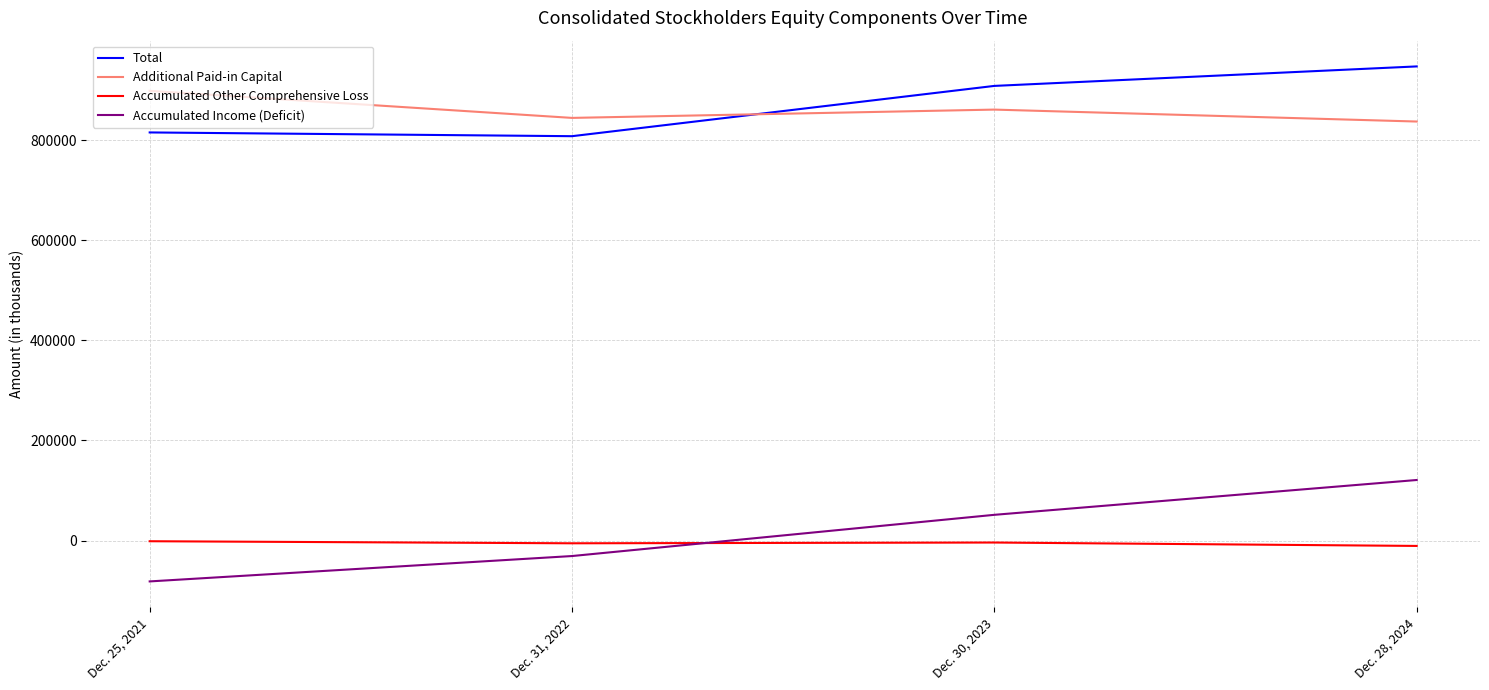

Does the chart have visible grid lines?

Yes